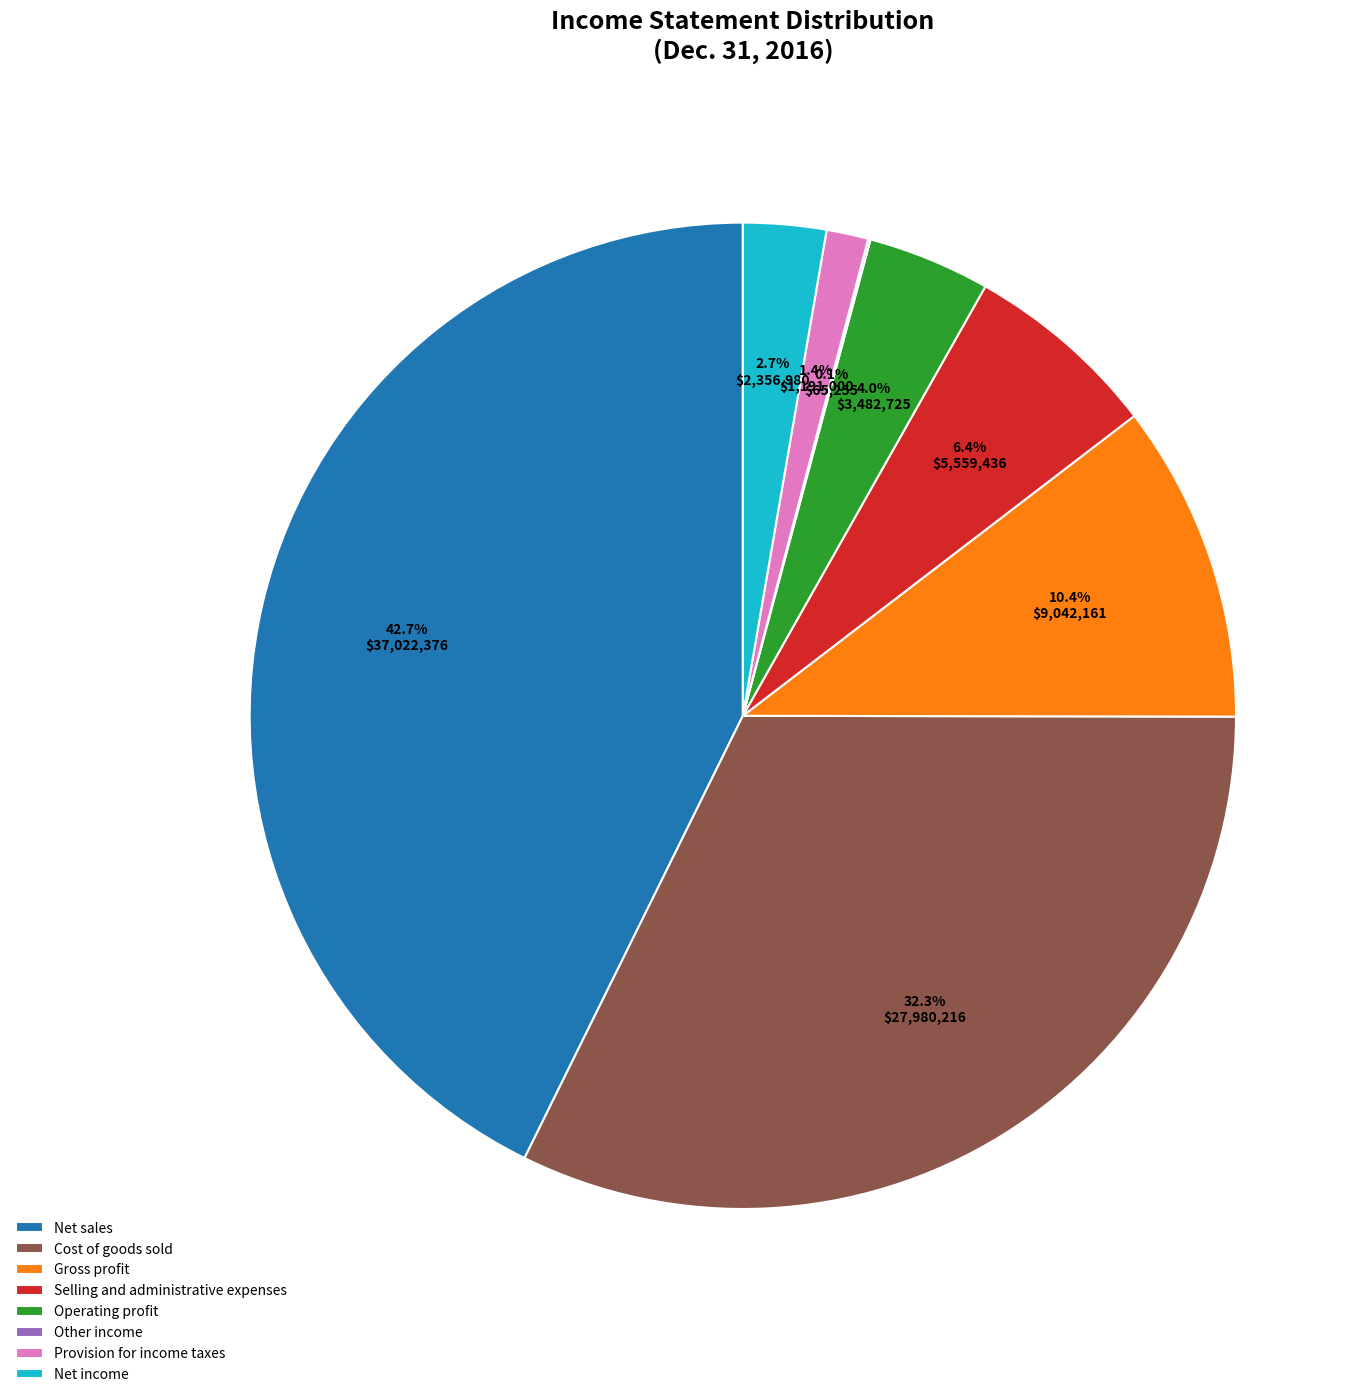

Is there a majority slice in this chart?

No